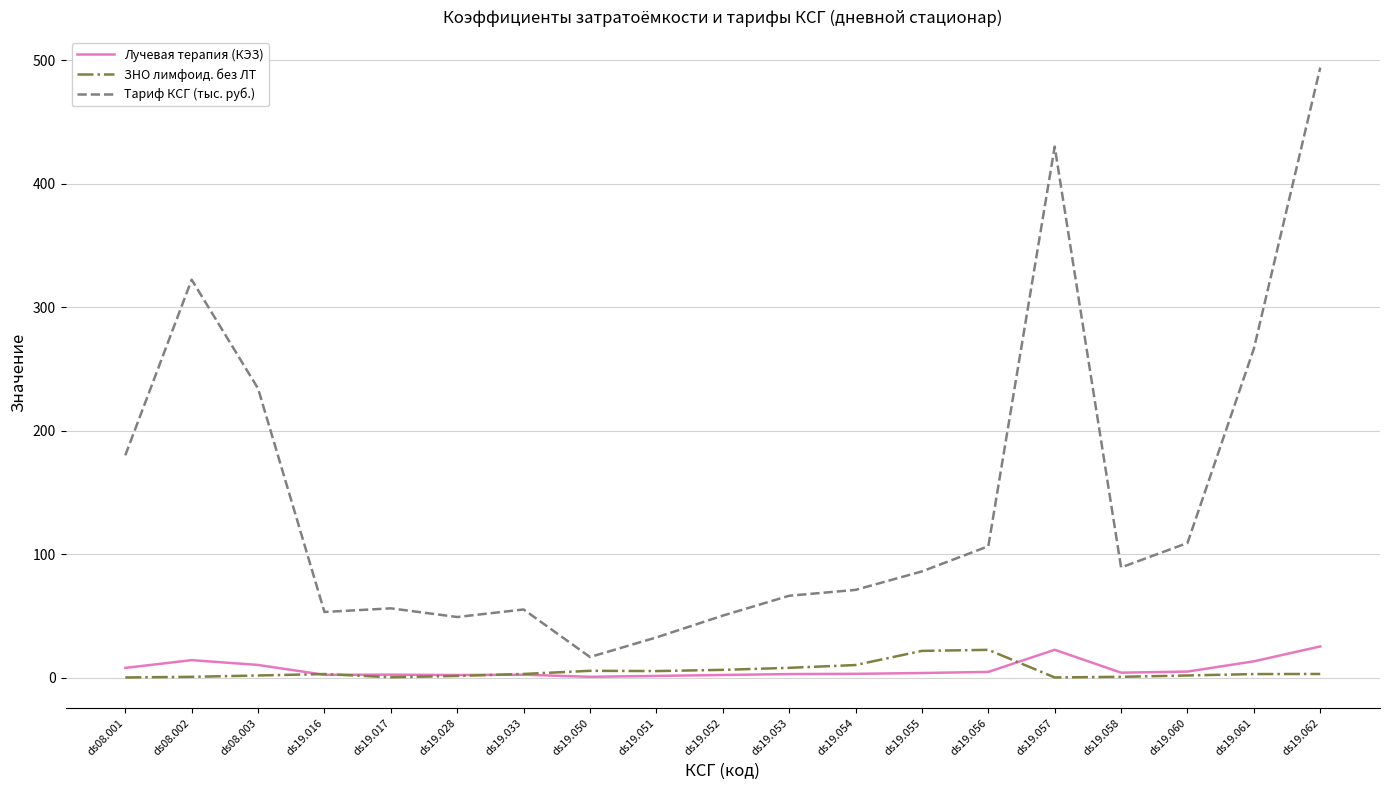

Is it true that ЗНО лимфоид. без ЛТ equals 10.3 at ds19.054?

True